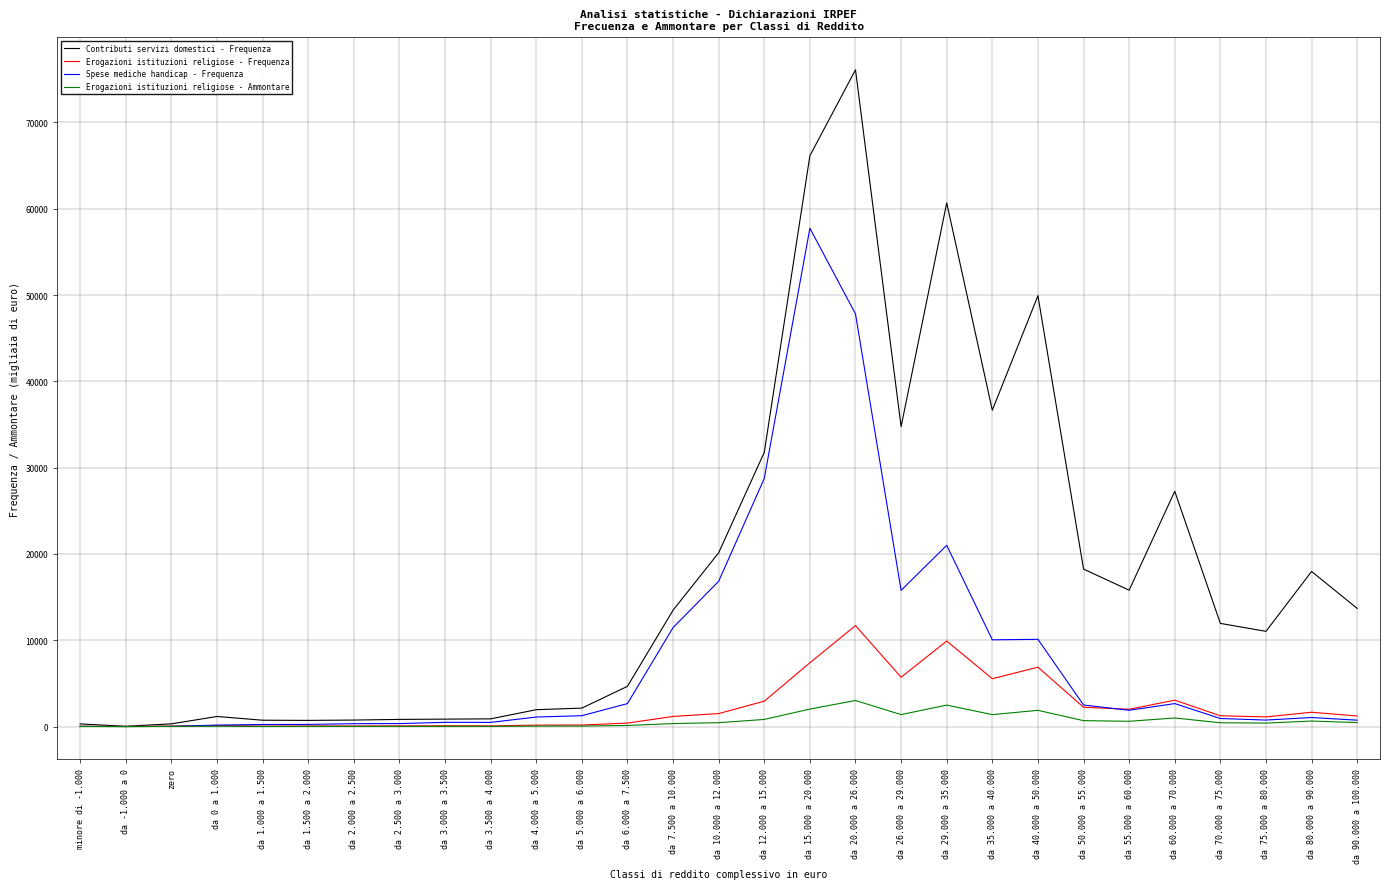

What is the difference between the second highest and second lowest values in the Spese mediche handicap - Frequenza series?

47792